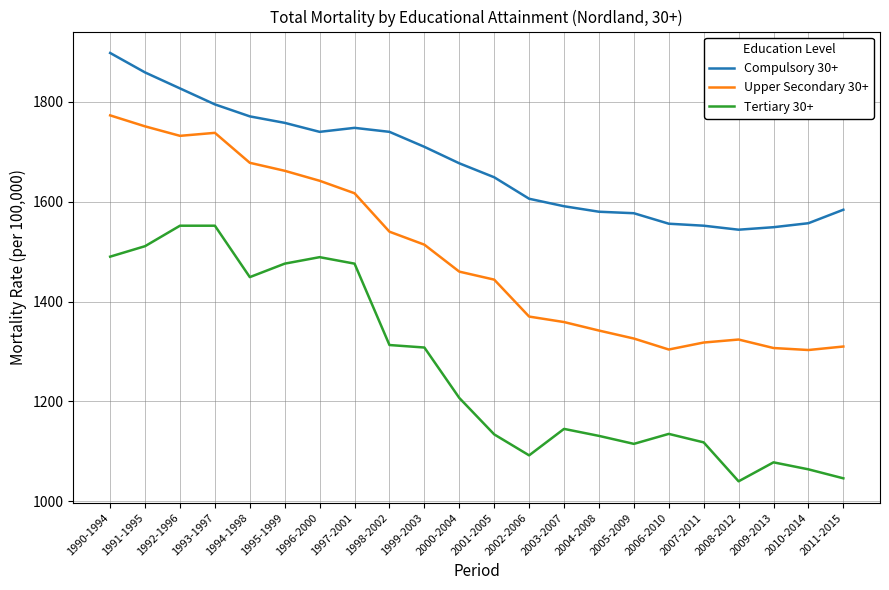

At which category does the chart reach its peak across all series?

1990-1994